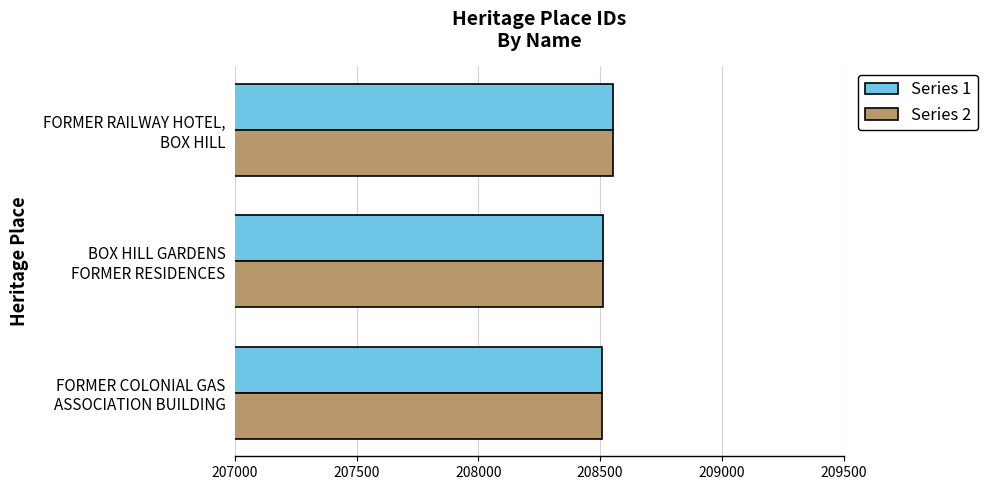

How many data points in Series 2 are less than 208510?

1